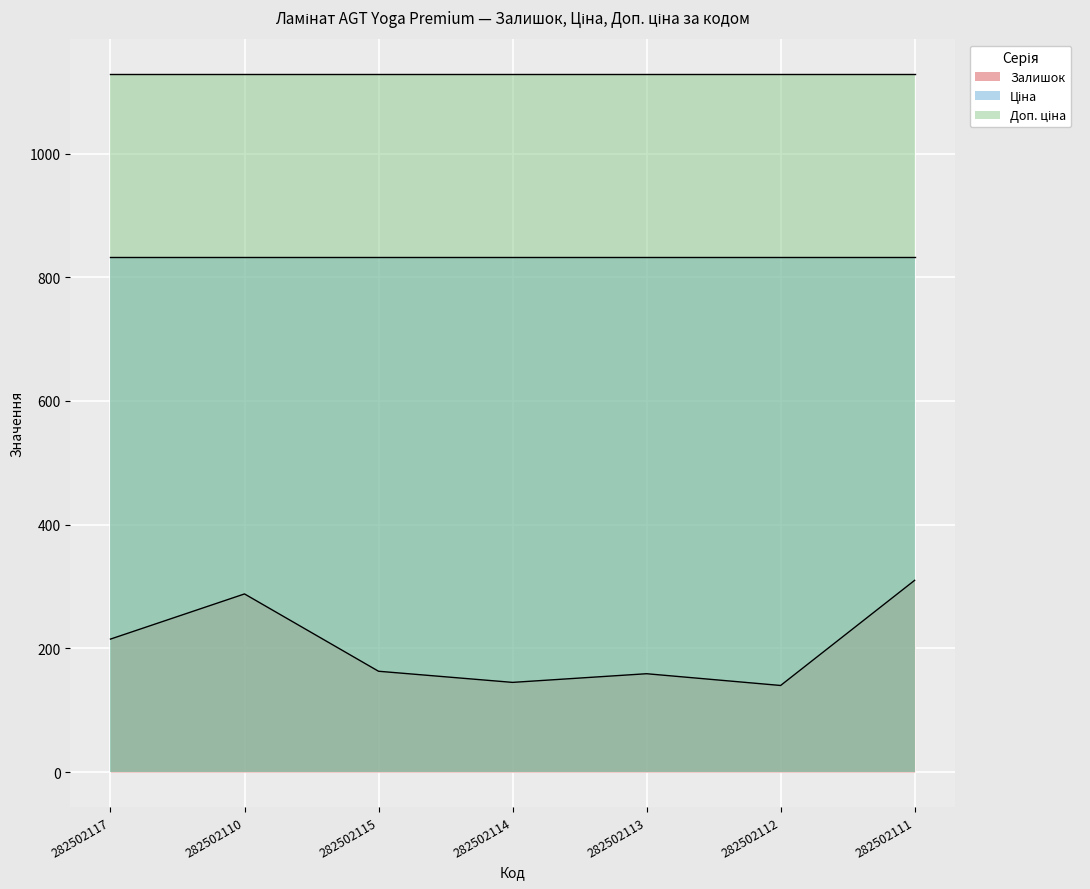

What is the sum of all Доп. ціна values?

7895.9